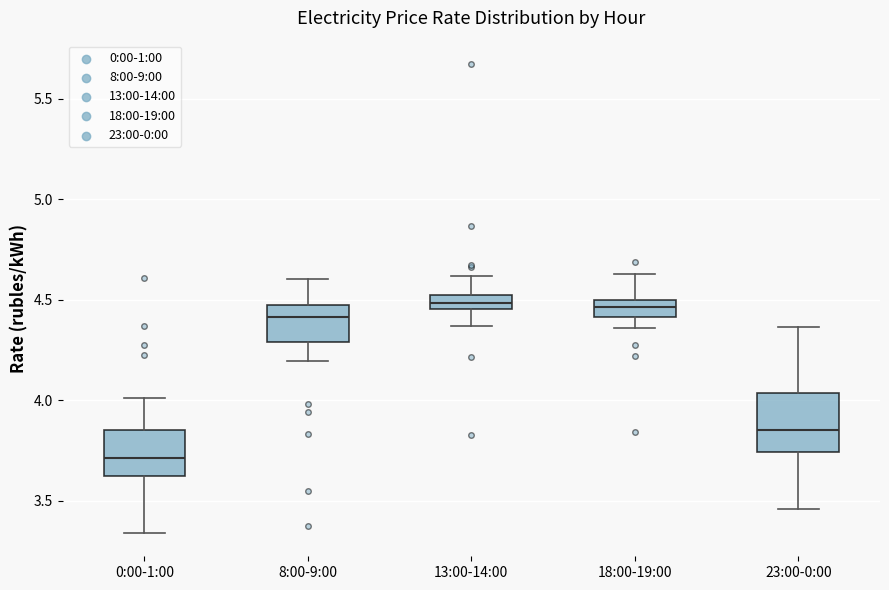

Where is the upper edge of the box for 8:00-9:00 on the y-axis? The values are not printed on the chart, so give them approximately, as read against the axis.

4.45